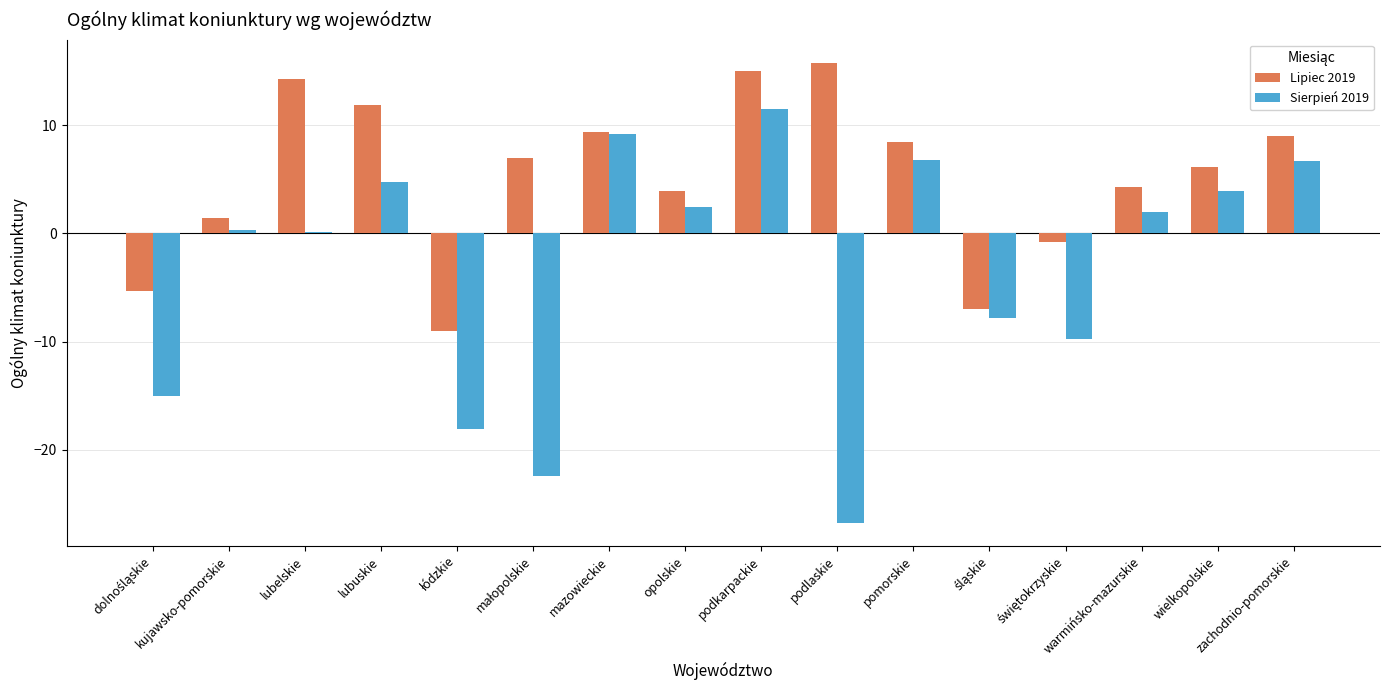

At which category is the sum across all series the highest?

podkarpackie